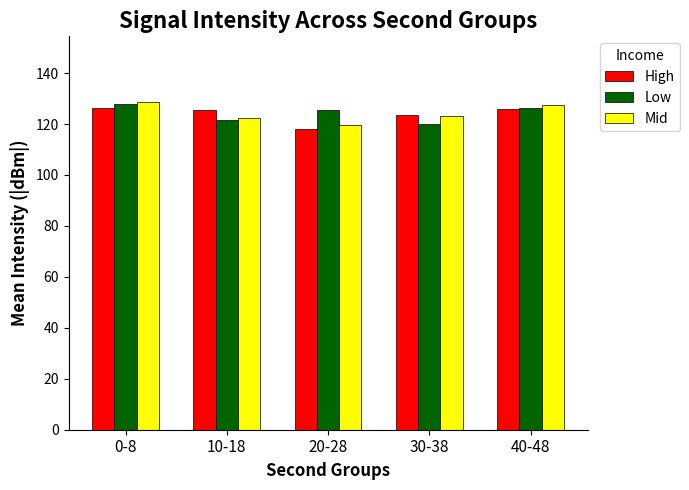

What is the label of the 4th bar from the left?

30-38